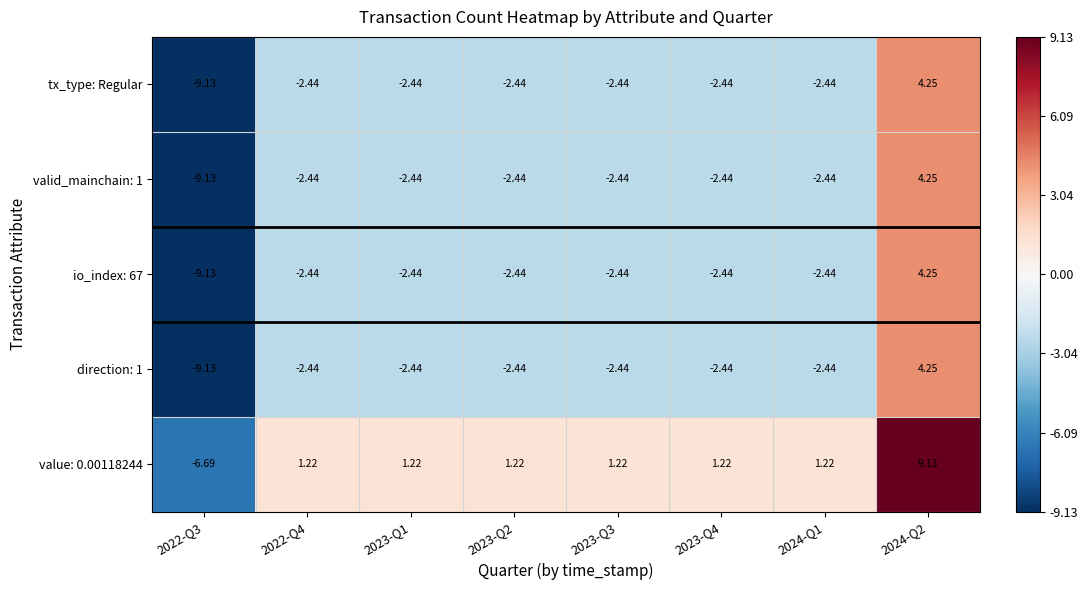

Is the value of direction: 1 at 2022-Q3 greater than the value of value: 0.00118244 at 2024-Q1?

No